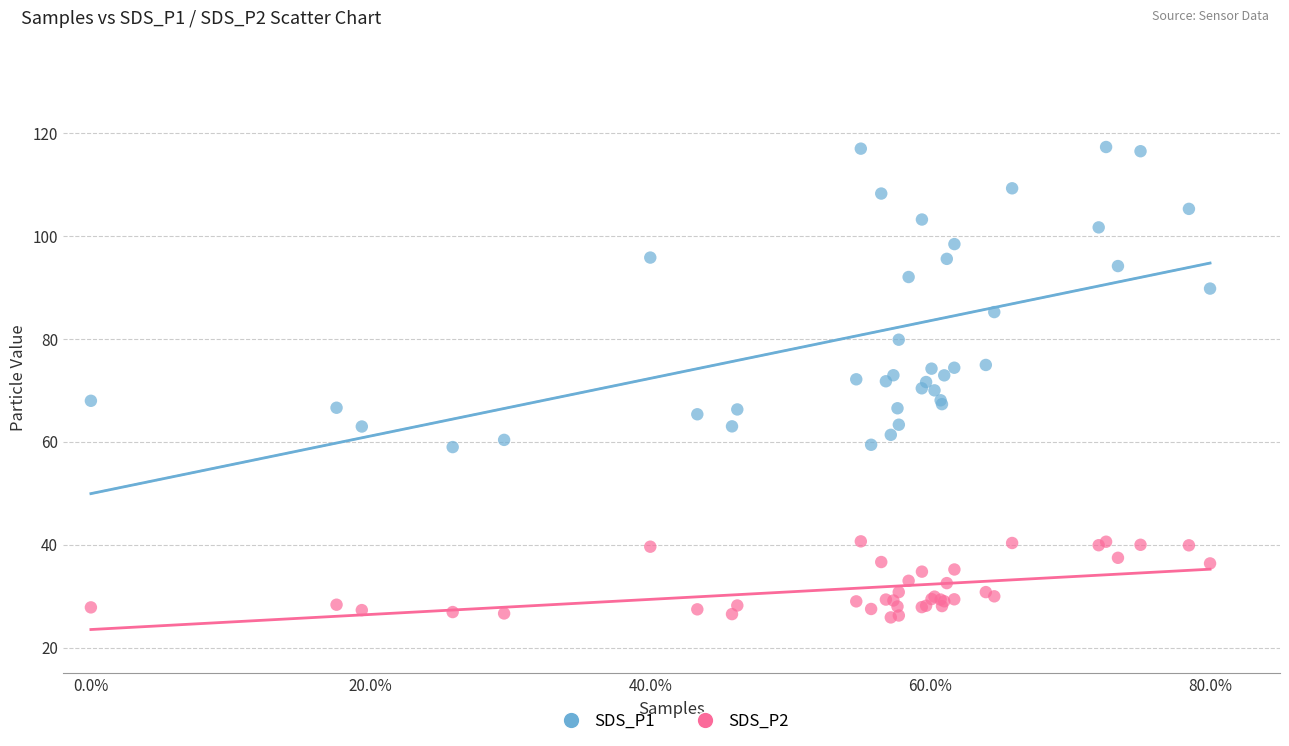

Which series reaches the minimum Y coordinate?

SDS_P2